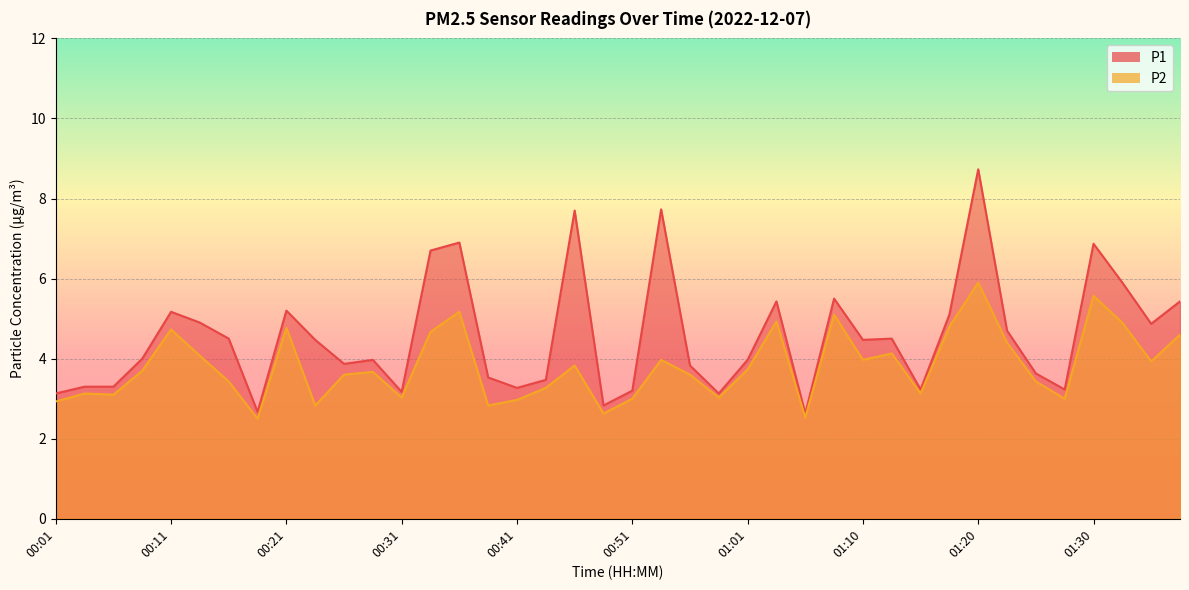

What is the label of the 16th point from the right?

01:01